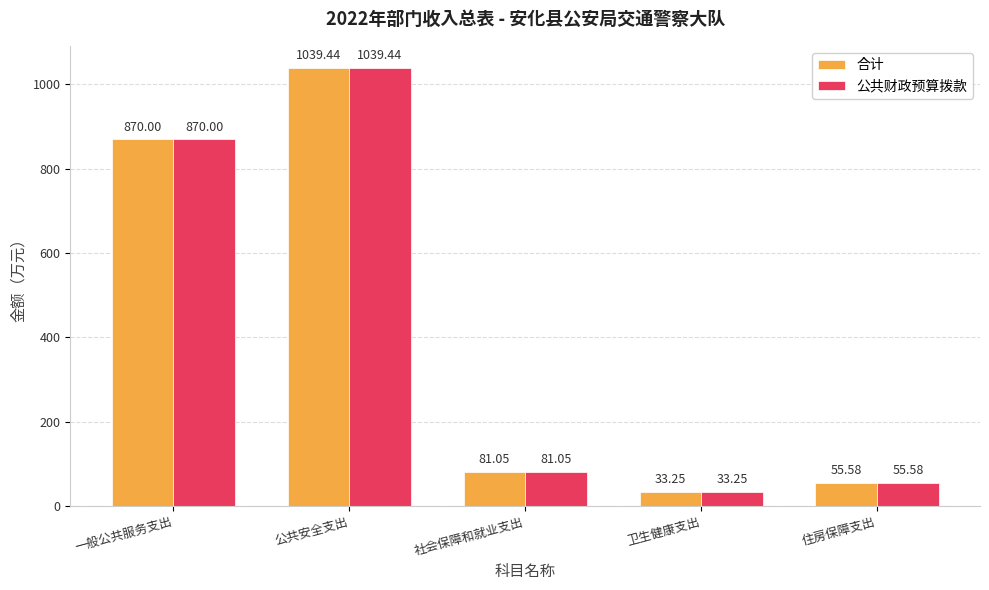

What is the sum of the 公共财政预算拨款 values at 一般公共服务支出 and 住房保障支出?

925.6